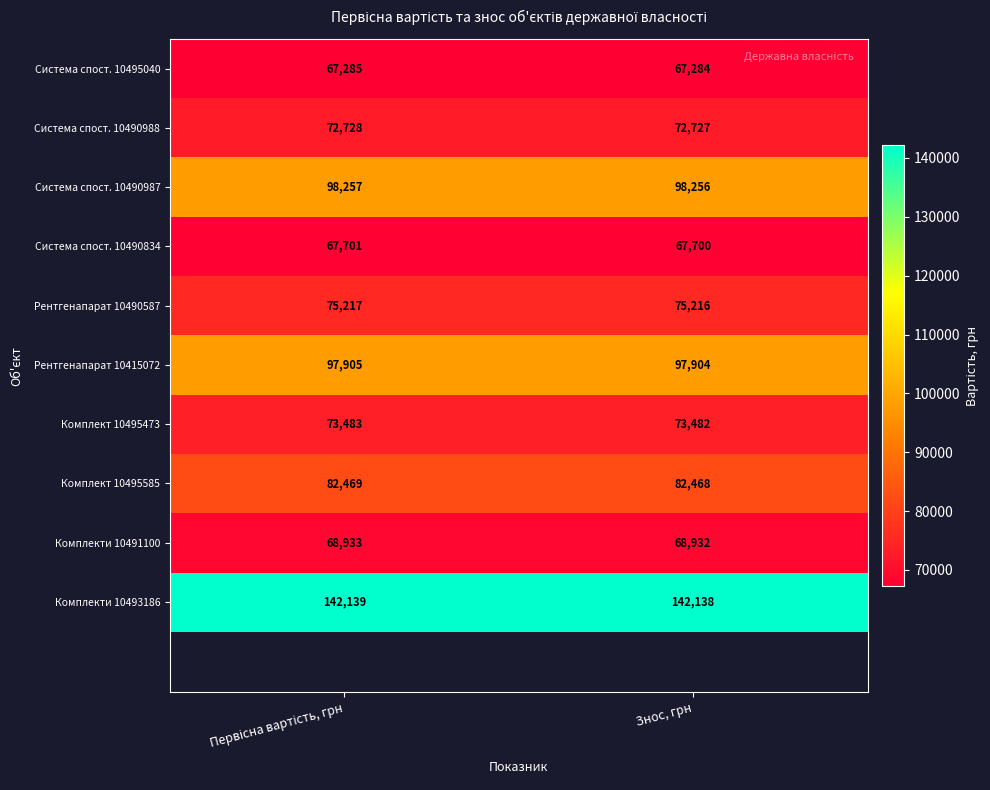

Rank the series at Знос, грн from lowest to highest value.

Система спост. 10495040, Система спост. 10490834, Комплекти 10491100, Система спост. 10490988, Комплект 10495473, Рентгенапарат 10490587, Комплект 10495585, Рентгенапарат 10415072, Система спост. 10490987, Комплекти 10493186